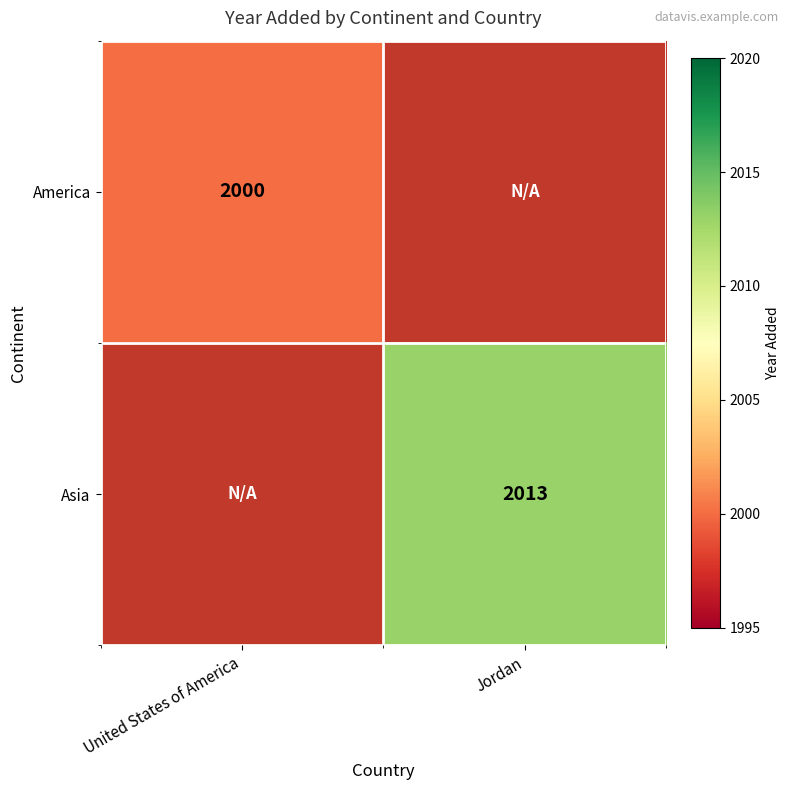

The Asia series shows 2013 at Jordan. True or false?

True